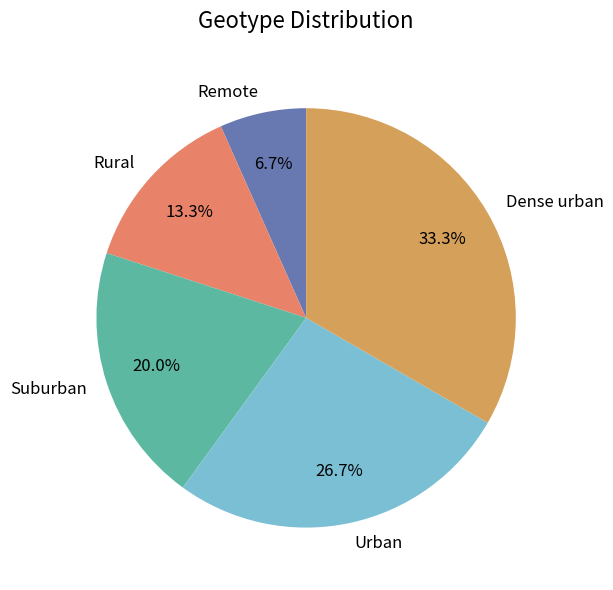

To the nearest percent, what is the difference between the largest and smallest slice percentages?

27%